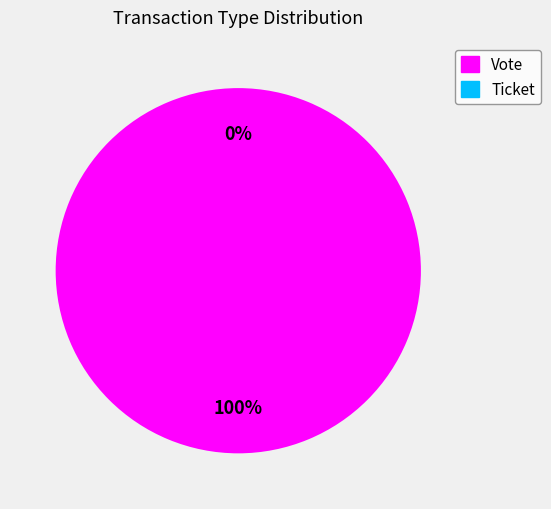

Combined, do Ticket and Vote account for over 50%?

Yes